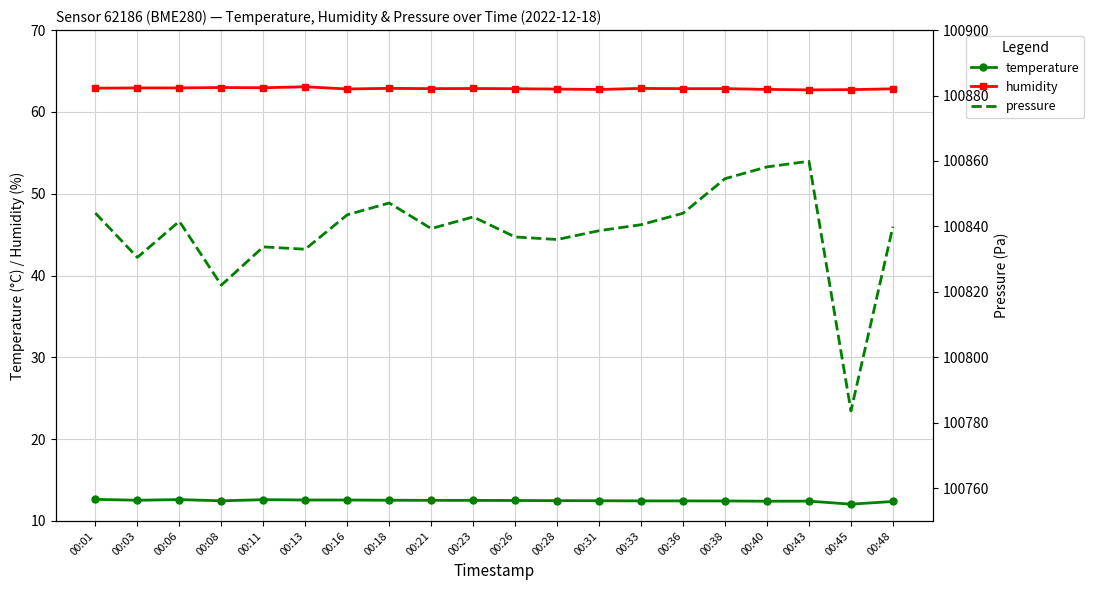

Where is the first local maximum for pressure?

00:06